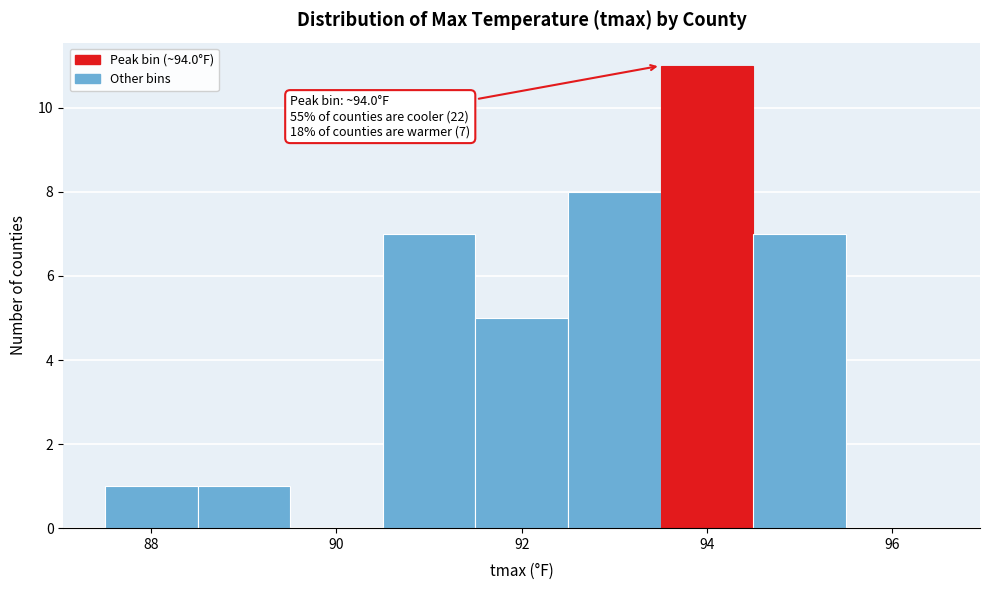

Over which range of the x-axis is the bar tallest?

93.5 to 94.5